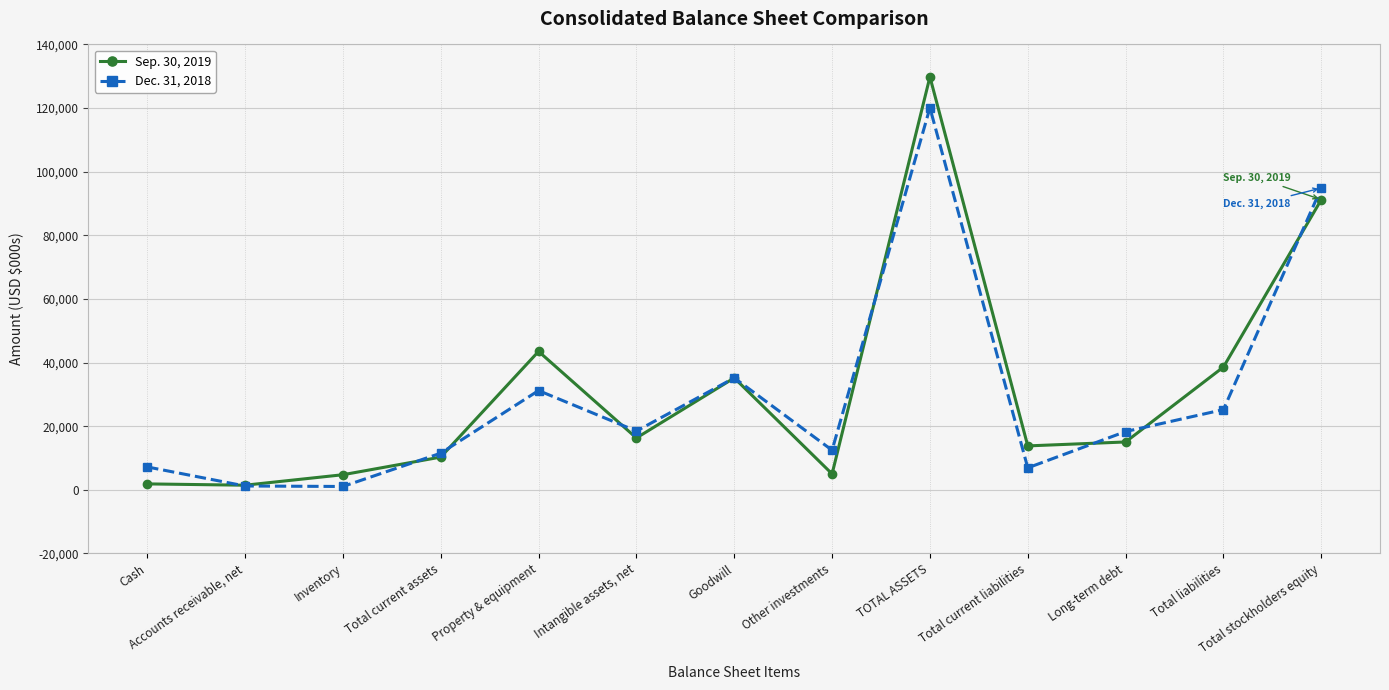

True or false: Dec. 31, 2018 has a value of 31665 at Long-term debt.

False